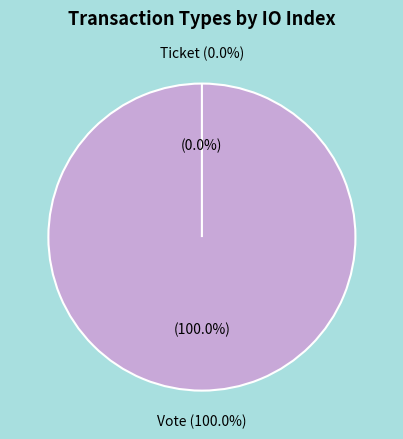

Combined, do Vote and Ticket account for over 50%?

Yes